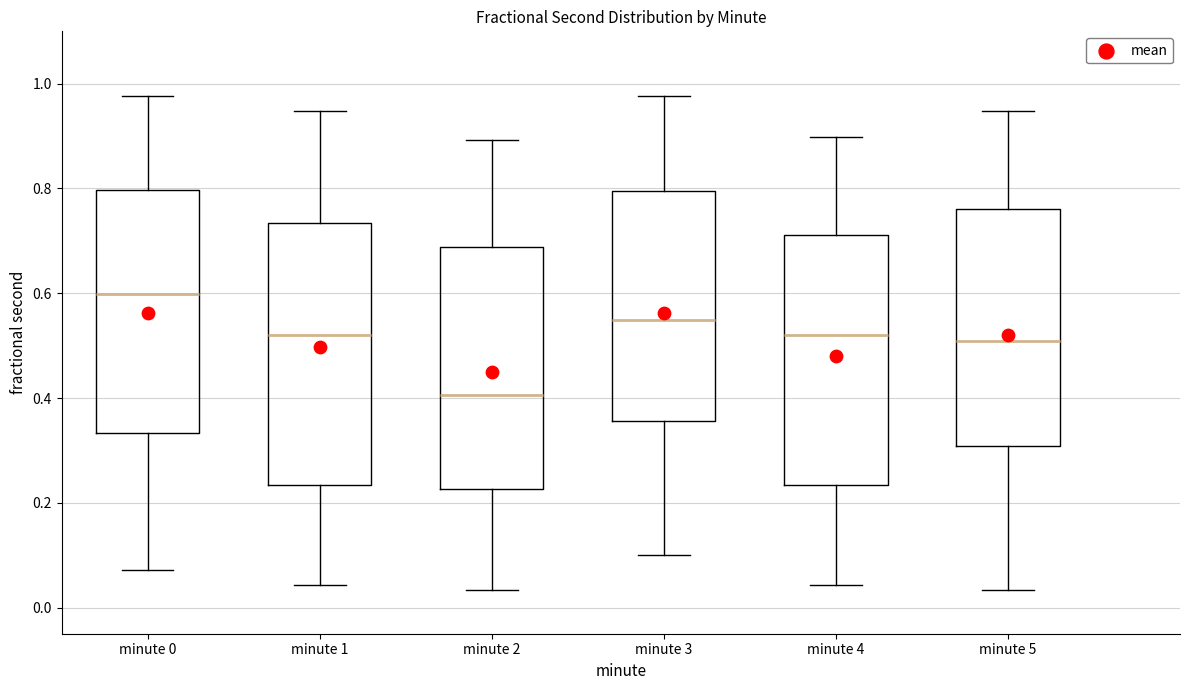

Which box's median line is the lowest?

minute 2